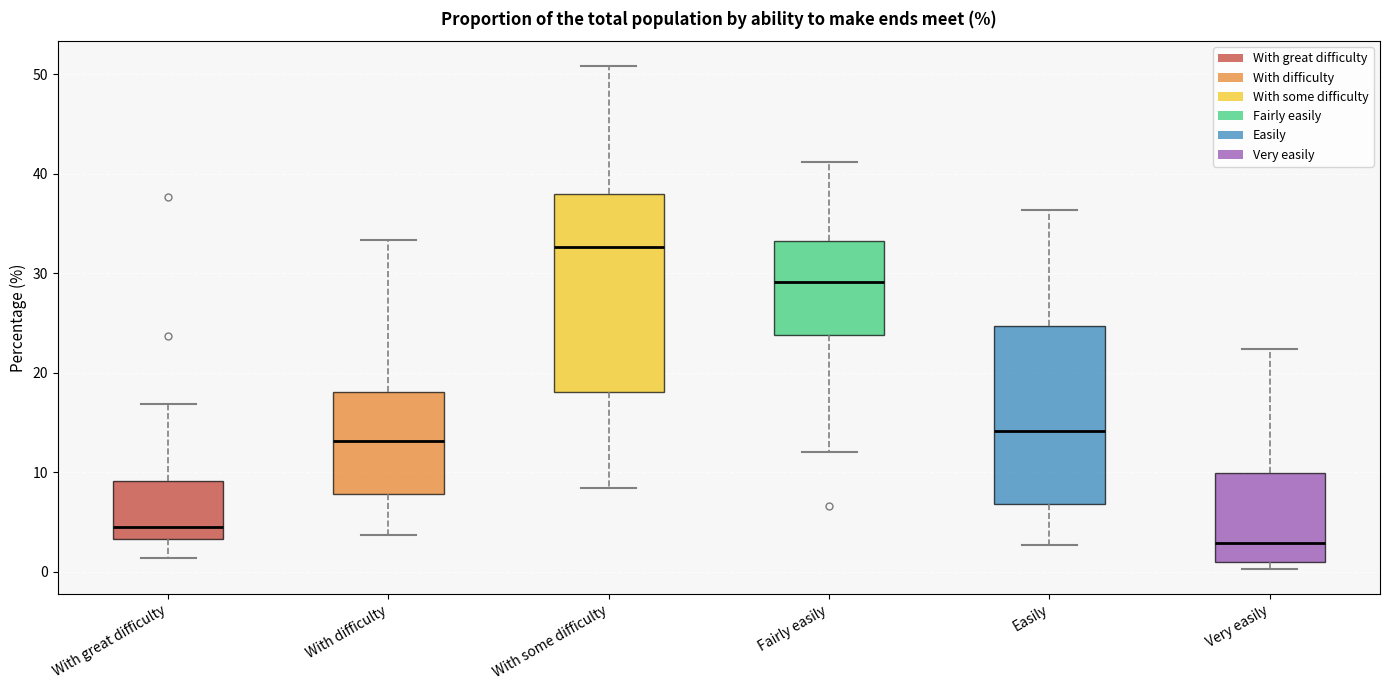

Reading left to right, read every box against the y-axis: the position of its median line, the range the box covers, and the ends of its whiskers. The values are not printed on the chart, so give them approximately, as read against the axis.

With great difficulty: median 5, box 3 to 9, whiskers 1 to 17
With difficulty: median 13, box 8 to 18, whiskers 4 to 33
With some difficulty: median 33, box 18 to 38, whiskers 8 to 51
Fairly easily: median 29, box 24 to 33, whiskers 12 to 41
Easily: median 14, box 7 to 25, whiskers 3 to 36
Very easily: median 3, box 1 to 10, whiskers 0 to 22